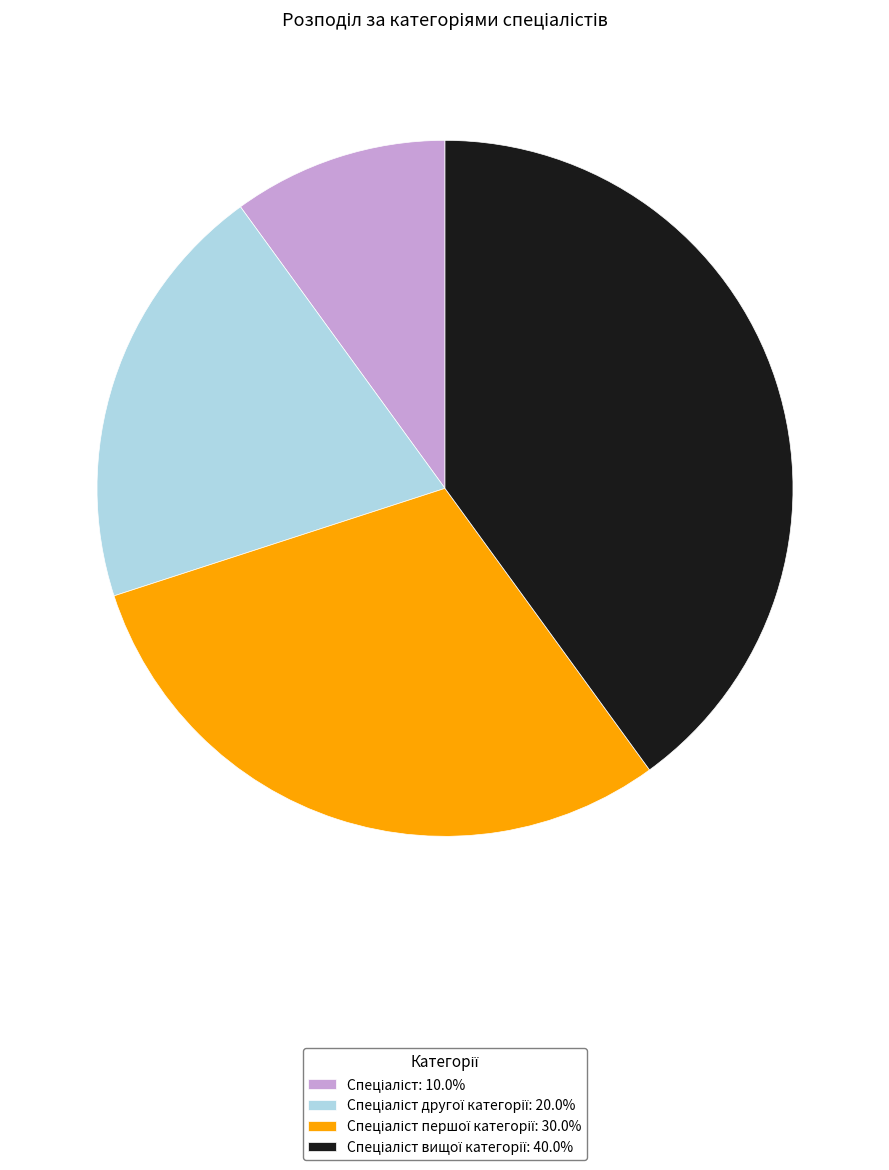

Is there a majority slice in this chart?

No